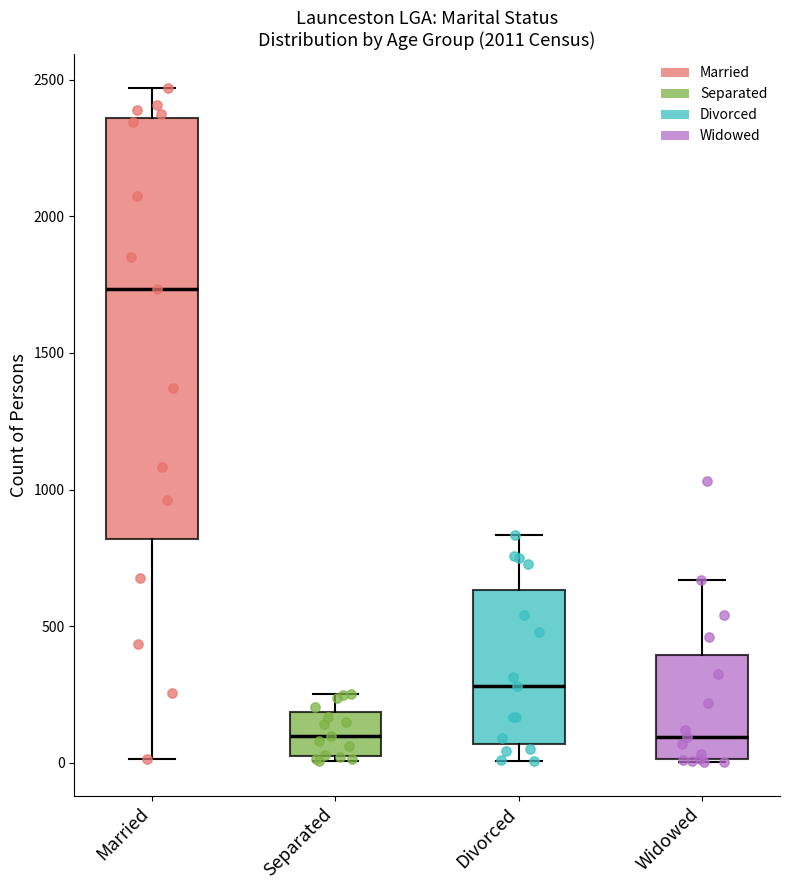

Where is the lower edge of the box for Married on the y-axis? The values are not printed on the chart, so give them approximately, as read against the axis.

800